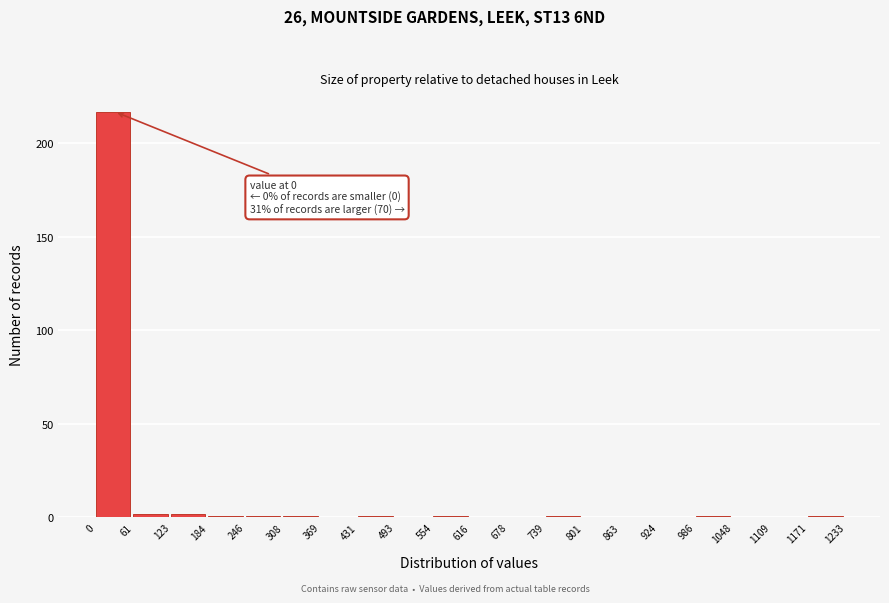

Over which range of the x-axis is the bar tallest?

0 to 61